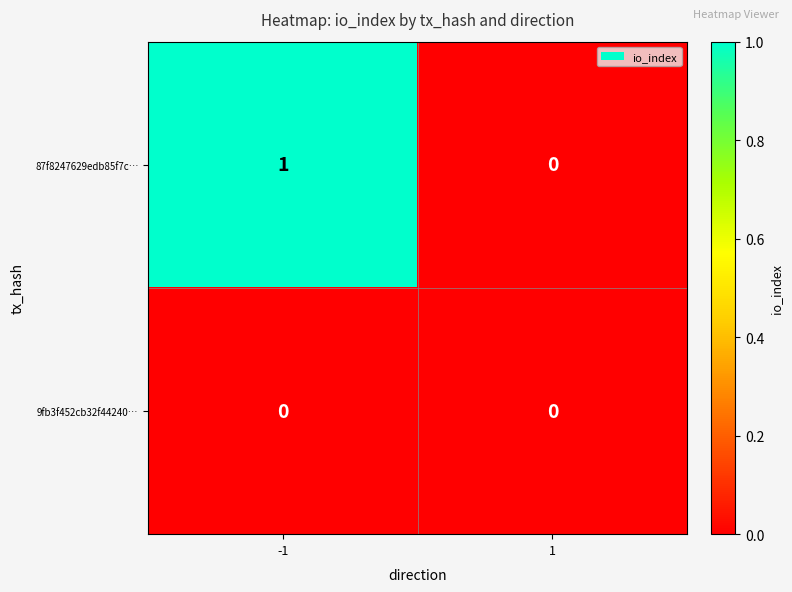

List the series in order of their peak value, lowest first.

9fb3f452cb32f44240…, 87f8247629edb85f7c…